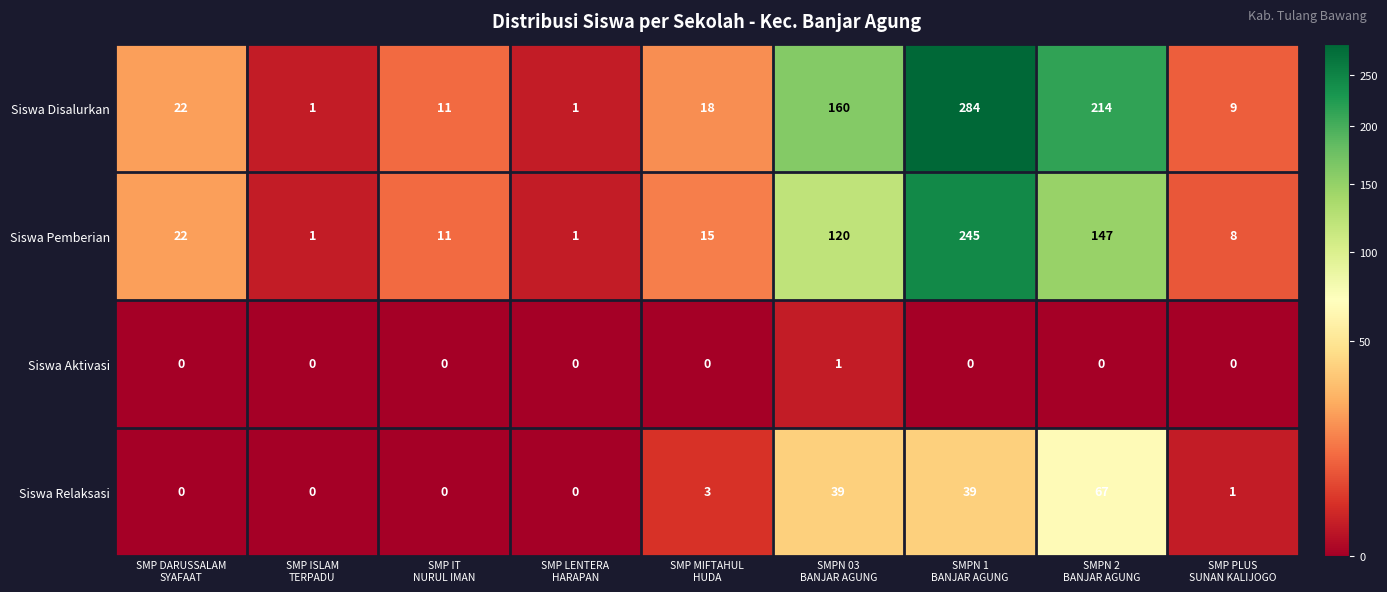

Count the number of data series in this chart.

4